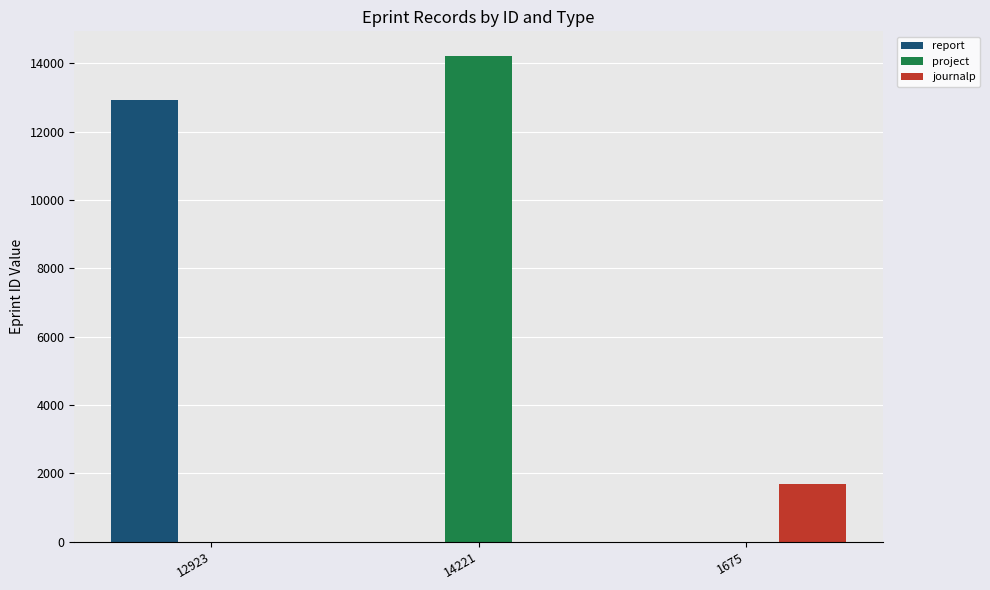

Which category has the highest value in the project series?

14221